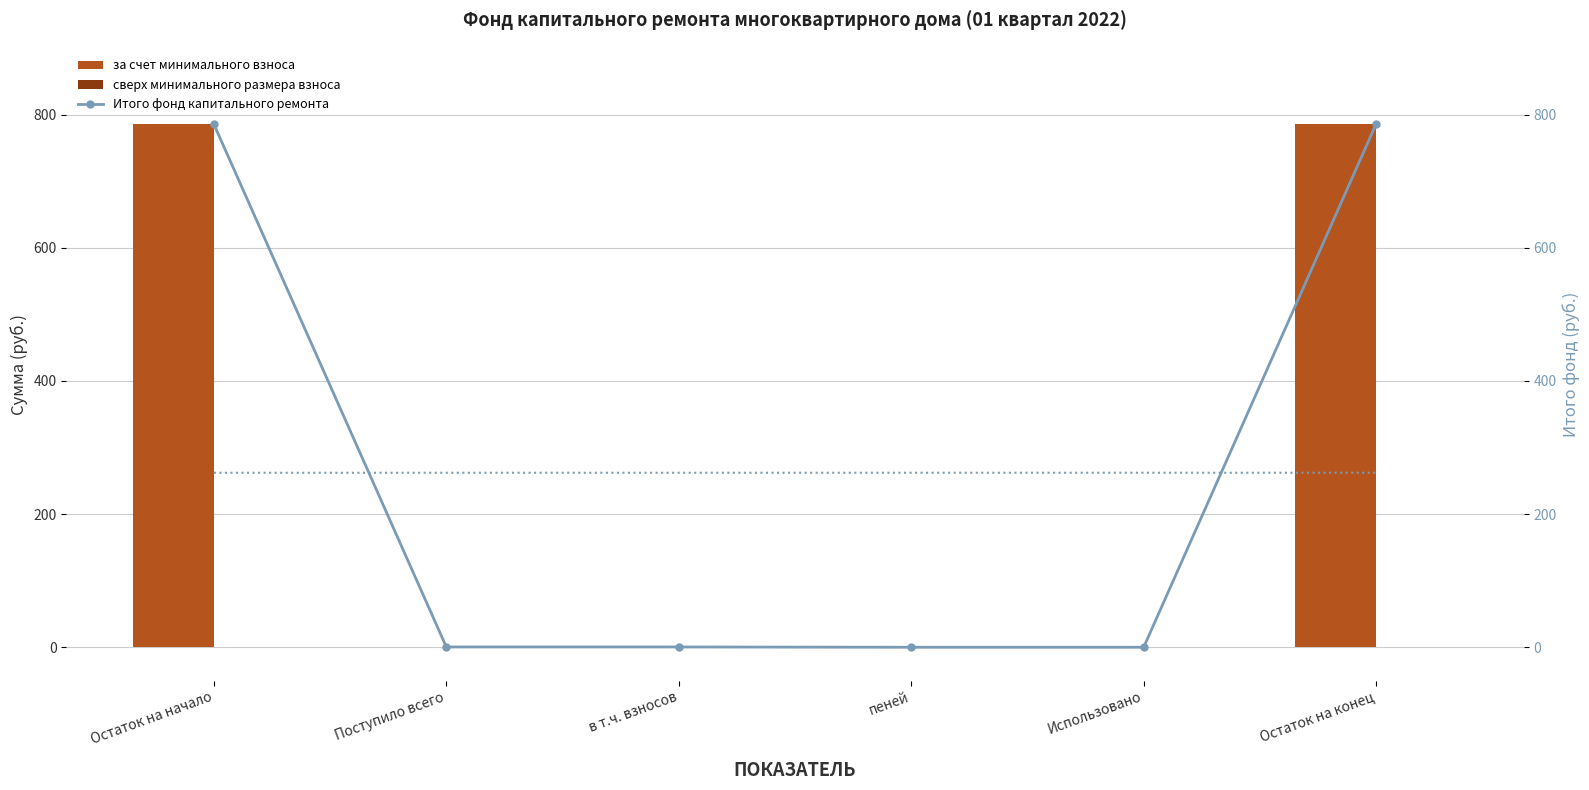

Reading left to right, transcribe all the data shown in this chart.

за счет минимального взноса: 785.8	0.4	0.4	0.0	0.0	786.3
сверх минимального размера взноса: 0.0	0.0	0.0	0.0	0.0	0.0
Итого фонд капитального ремонта: 785.8	0.4	0.4	0.0	0.0	786.3